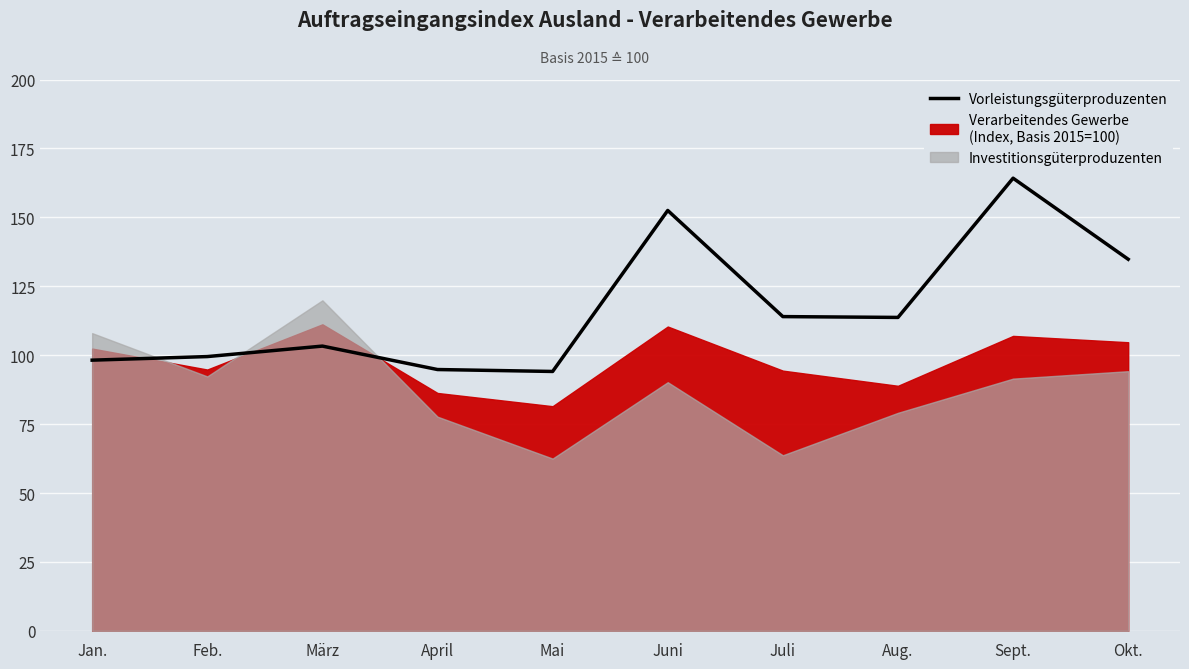

How many points are lower than both their immediate neighbors (excluding endpoints)?

2